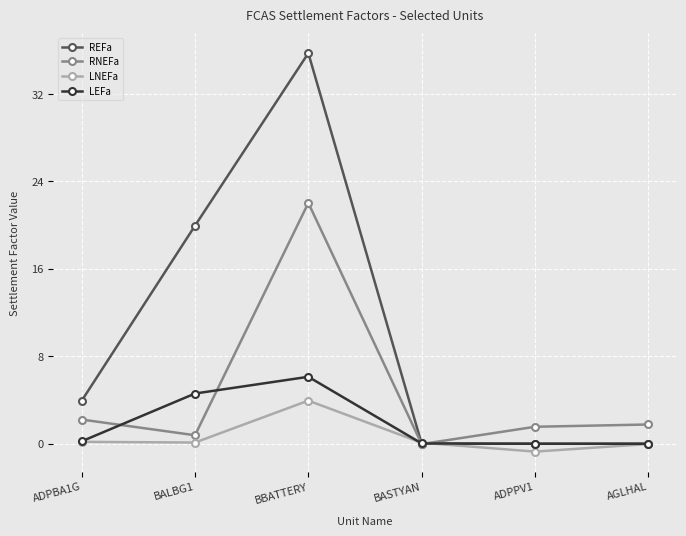

Rank the series by their maximum value, from highest to lowest.

REFa, RNEFa, LEFa, LNEFa